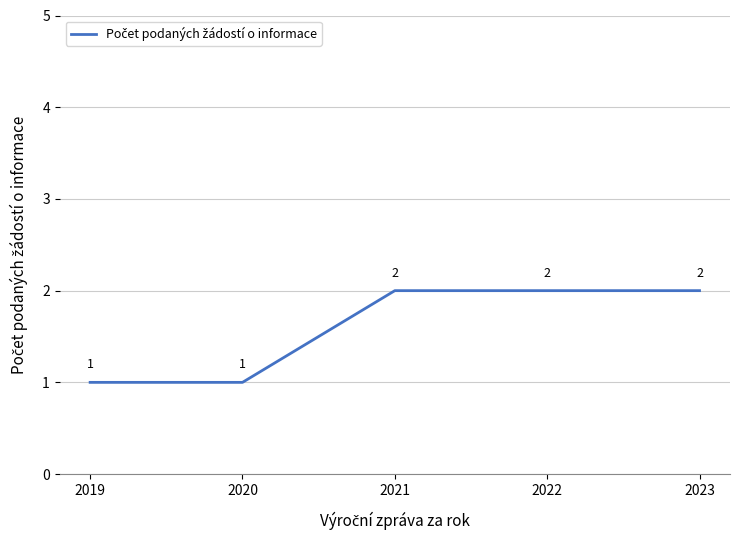

What is the approximate value at 2021?

2